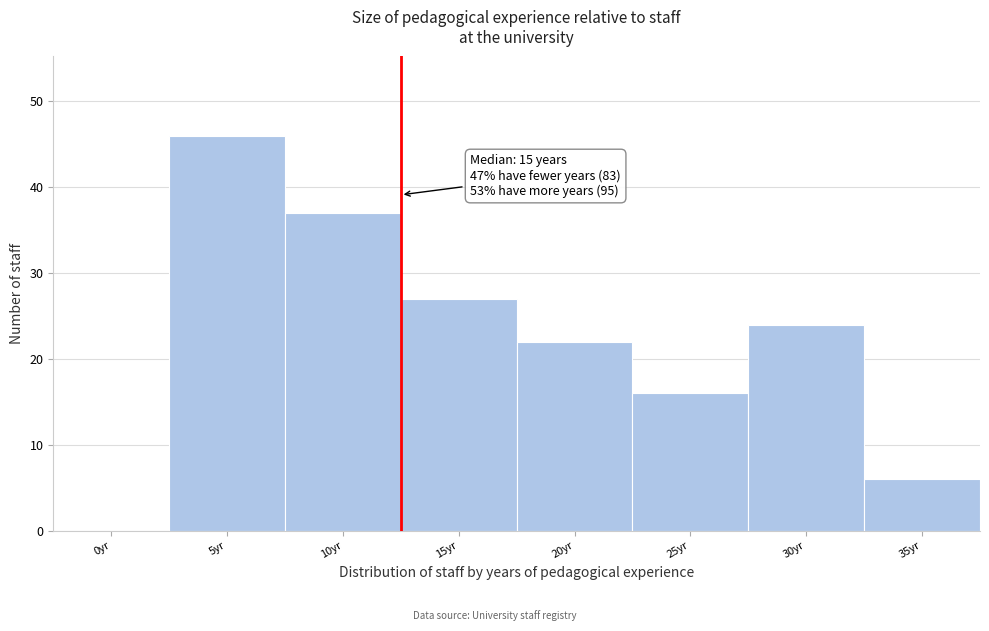

Reading left to right, list all the values displayed in this chart.

0yr=0	5yr=46	10yr=37	15yr=27	20yr=22	25yr=16	30yr=24	35yr=6